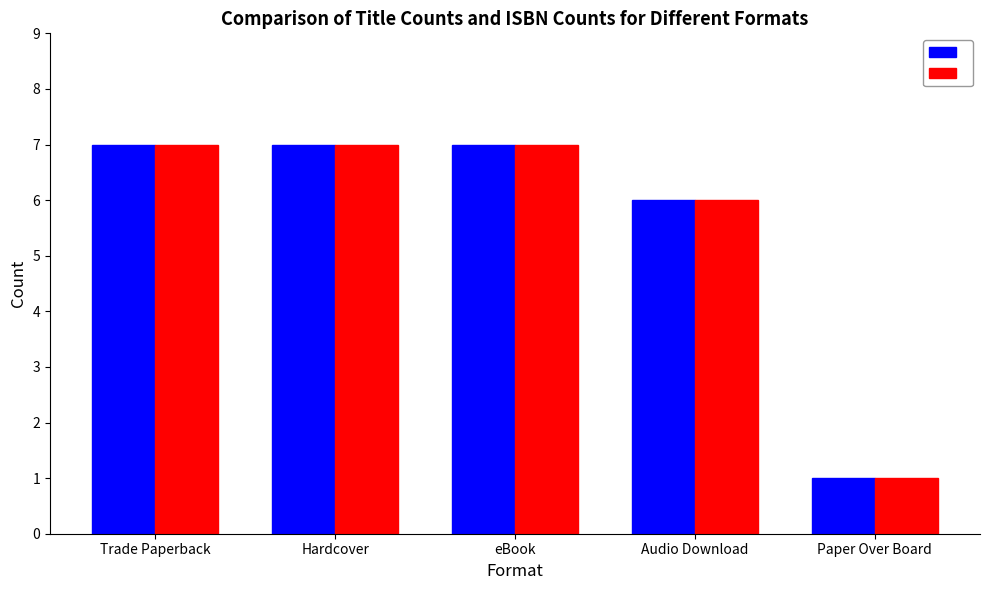

What is the total value across all series at Trade Paperback?

14